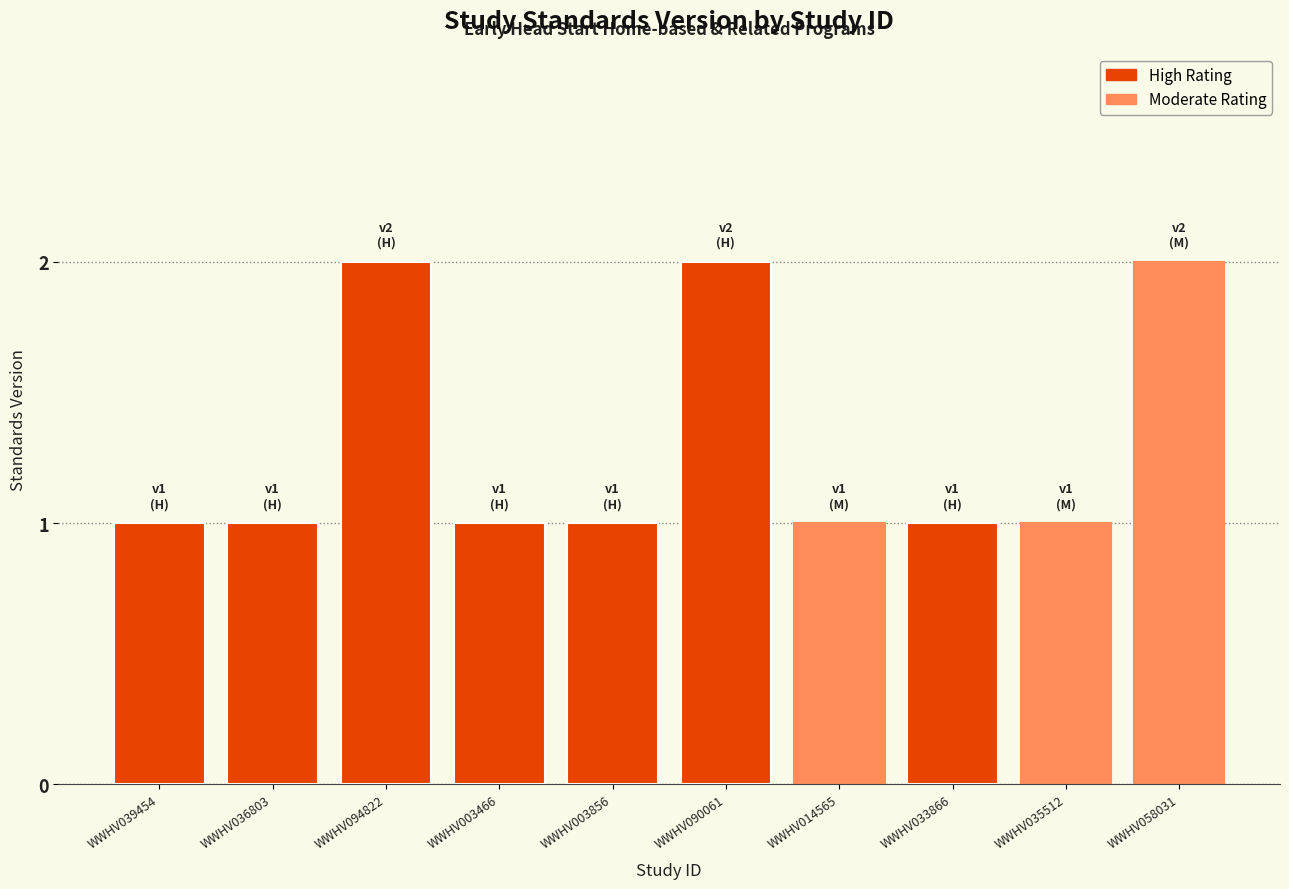

What is the difference between the second highest and second lowest values?

1